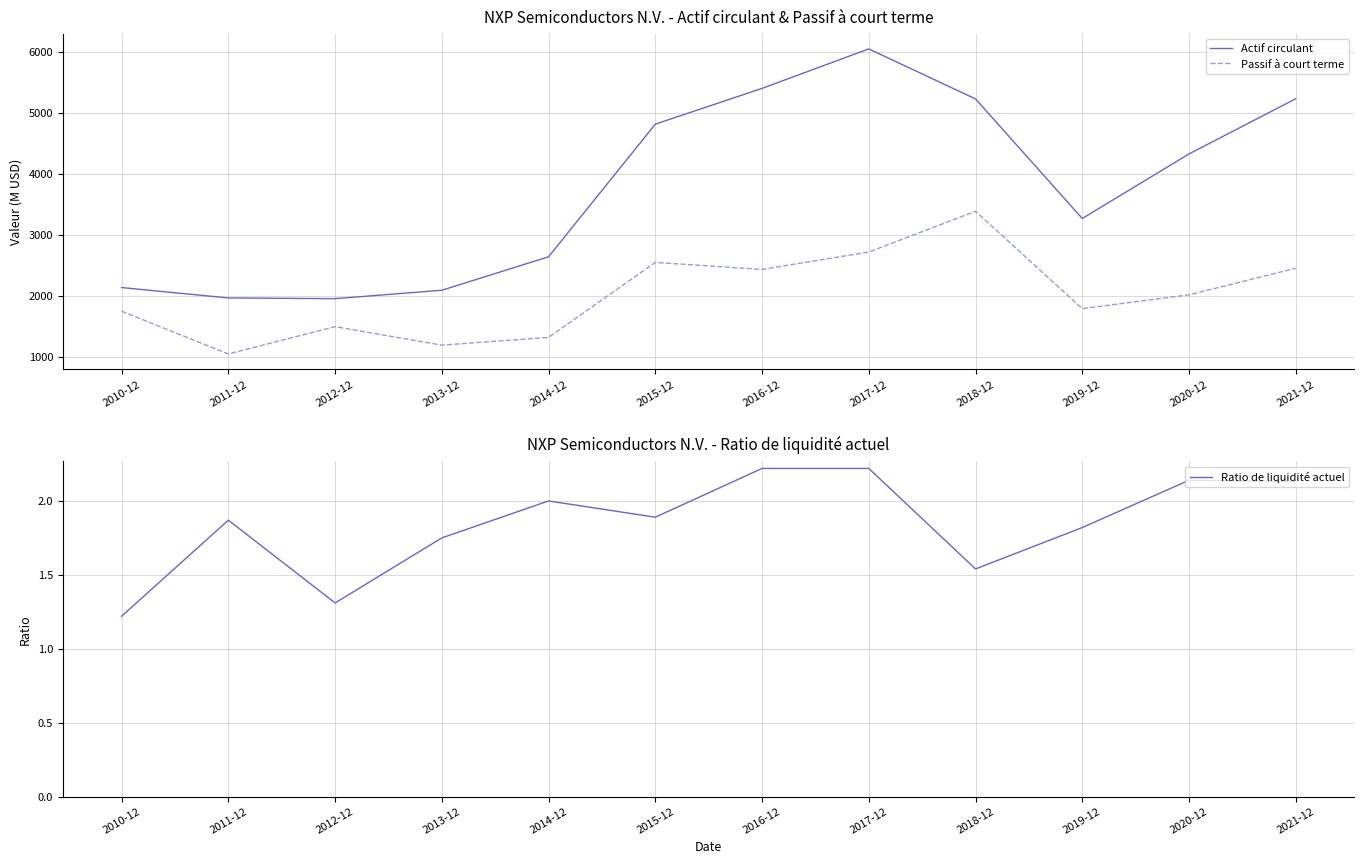

Between 2011-12 and 2016-12, which series saw the biggest shift?

Actif circulant